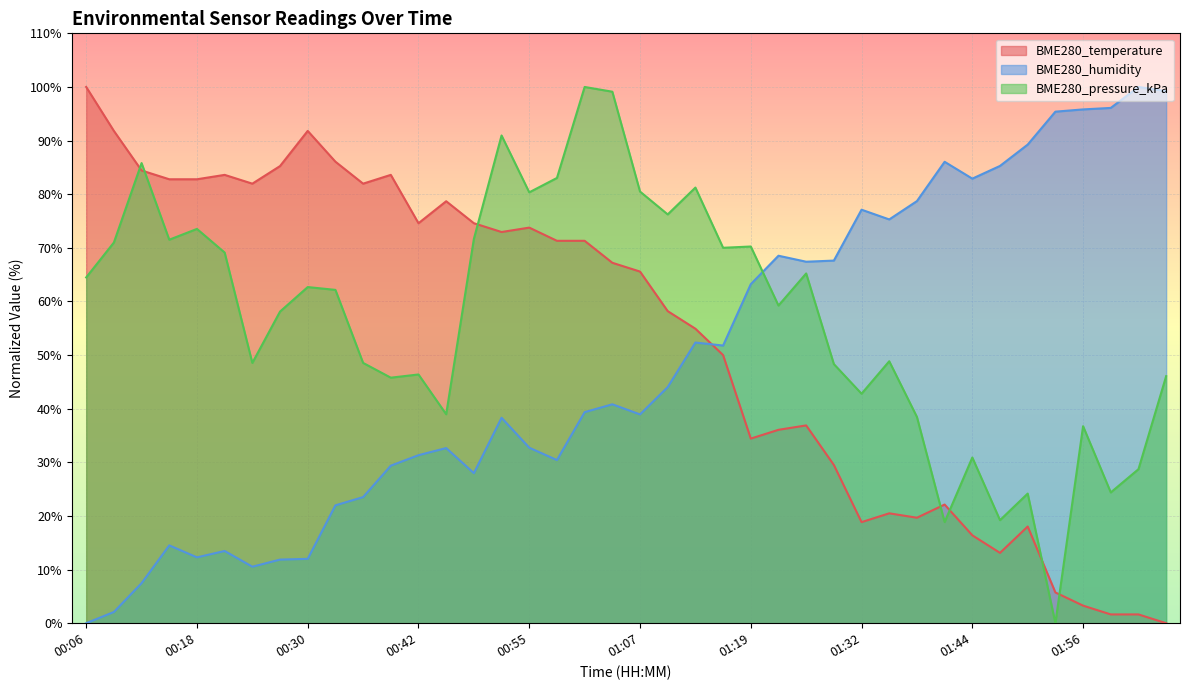

How many lines are shown in the chart?

3